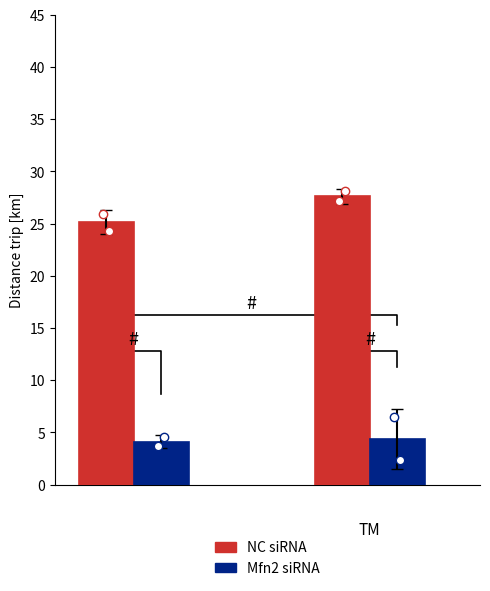

The NC siRNA series shows 8.9 at 0. True or false?

False